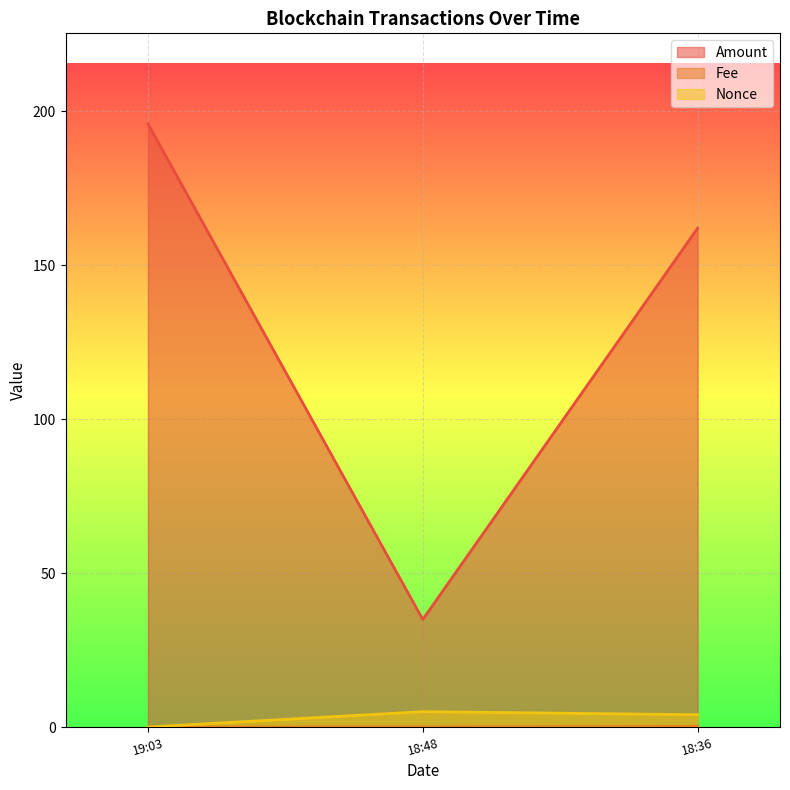

The value of Amount at 18:48 is 58.5. True or false?

False